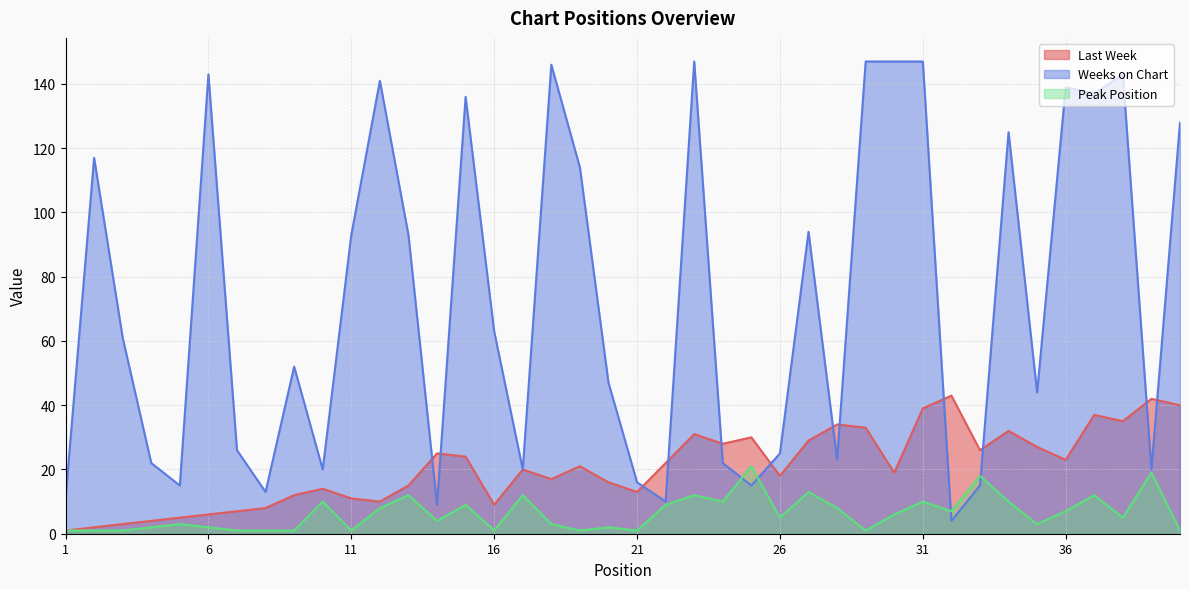

Reading right to left, what are all the values shown in this chart?

Last Week: 40=40	39=42	38=35	37=37	36=23	35=27	34=32	33=26	32=43	31=39	30=19	29=33	28=34	27=29	26=18	25=30	24=28	23=31	22=22	21=13	20=16	19=21	18=17	17=20	16=9	15=24	14=25	13=15	12=10	11=11	10=14	9=12	8=8	7=7	6=6	5=5	4=4	3=3	2=2	1=1
Weeks on Chart: 40=128	39=20	38=143	37=137	36=139	35=44	34=125	33=15	32=4	31=147	30=147	29=147	28=23	27=94	26=25	25=15	24=22	23=147	22=10	21=16	20=47	19=114	18=146	17=20	16=63	15=136	14=9	13=93	12=141	11=93	10=20	9=52	8=13	7=26	6=143	5=15	4=22	3=61	2=117	1=11
Peak Position: 40=1	39=19	38=5	37=12	36=7	35=3	34=10	33=18	32=7	31=10	30=6	29=1	28=8	27=13	26=5	25=21	24=10	23=12	22=9	21=1	20=2	19=1	18=3	17=12	16=1	15=9	14=4	13=12	12=8	11=1	10=10	9=1	8=1	7=1	6=2	5=3	4=2	3=1	2=1	1=1